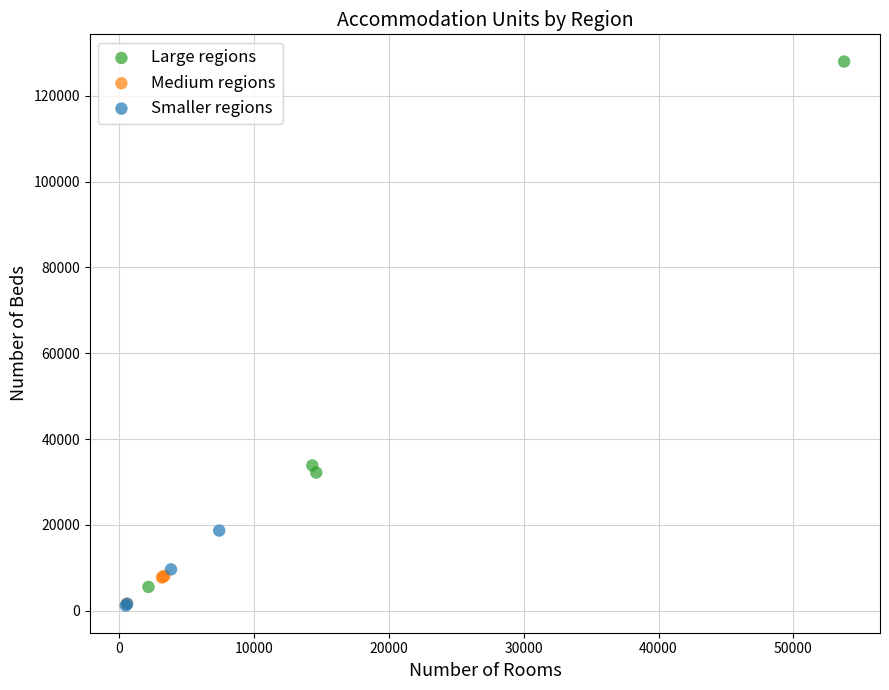

Which series reaches the maximum Y coordinate?

Large regions